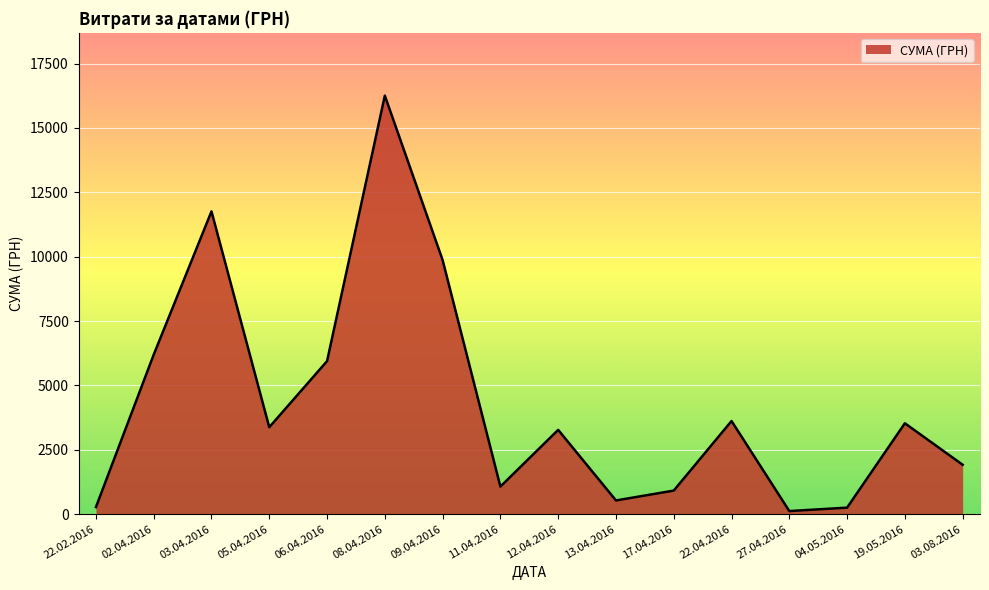

What is the average value?

4305.7